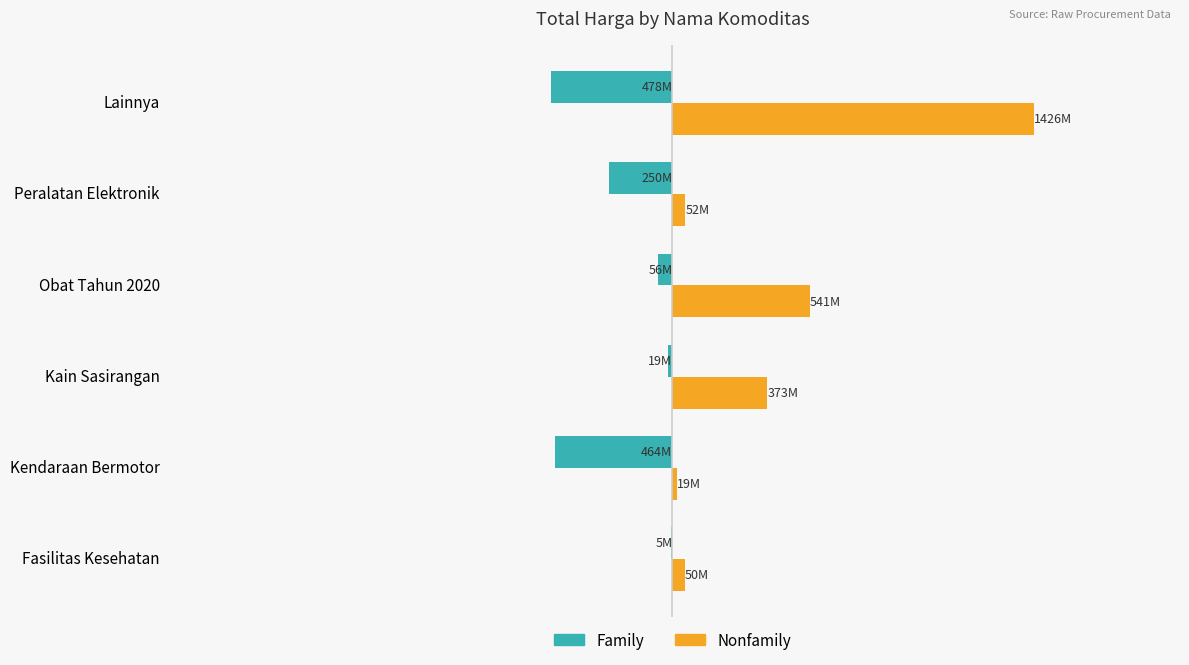

At how many categories does at least one series exceed 1267101772?

1